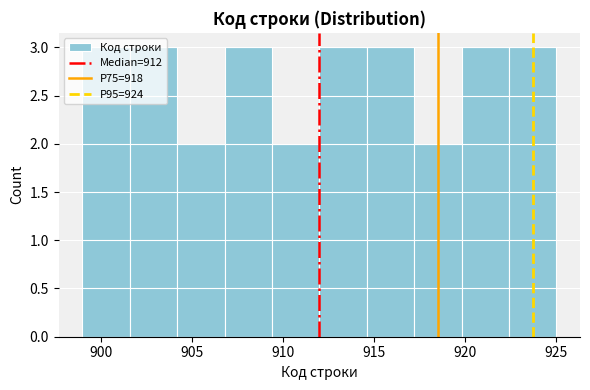

Reading left to right, transcribe this chart: for each bar, give the range it covers on the x-axis and its height. Neither the bar edges nor the heights are printed on the chart, so give them approximately, as read against the axes.

899.0 to 901.6: 3
901.6 to 904.2: 3
904.2 to 906.8: 2
906.8 to 909.4: 3
909.4 to 912.0: 2
912.0 to 914.6: 3
914.6 to 917.2: 3
917.2 to 919.8: 2
919.8 to 922.4: 3
922.4 to 925.0: 3